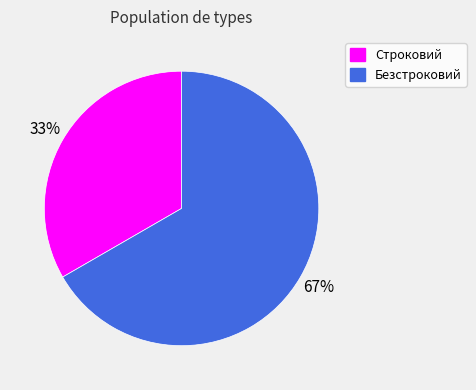

How many segments does this pie chart have?

2